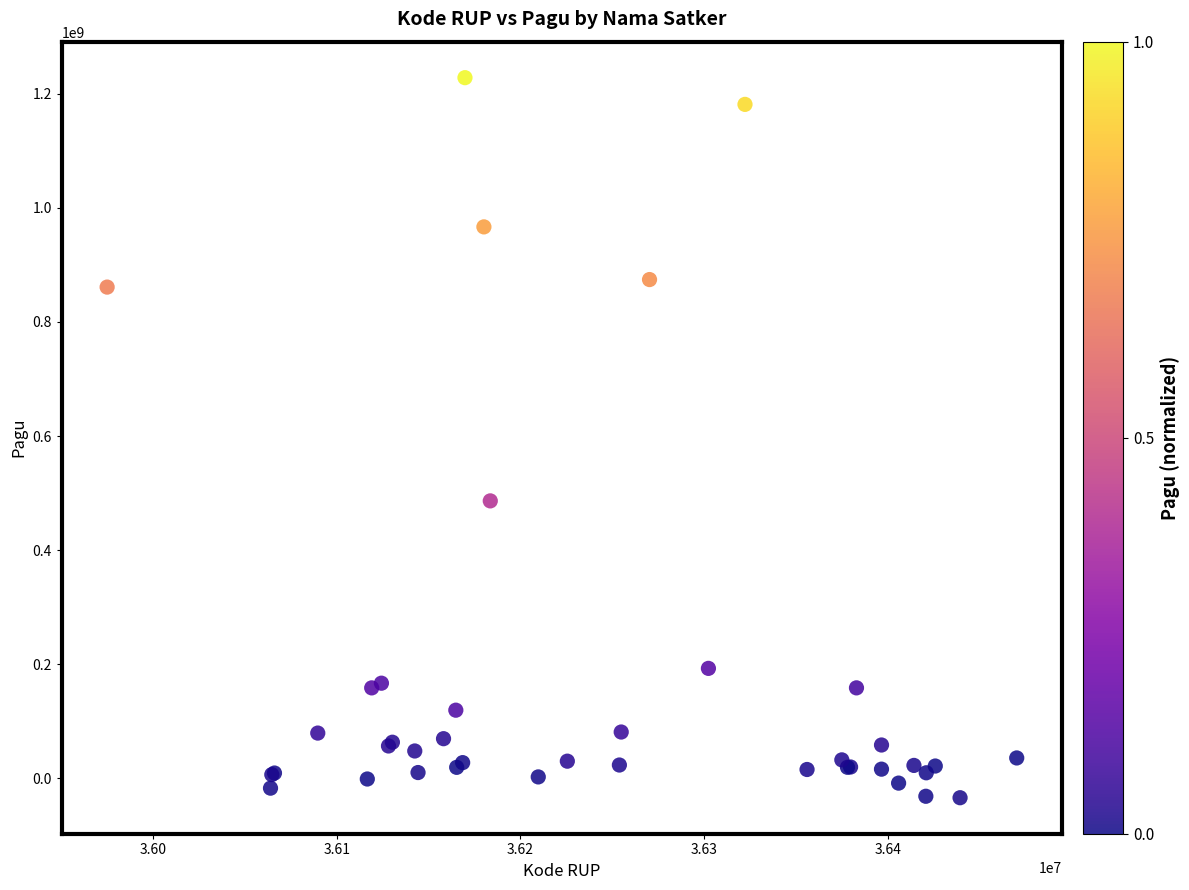

What Y value in the scatter plot is closest to 597135373?

486393560.0